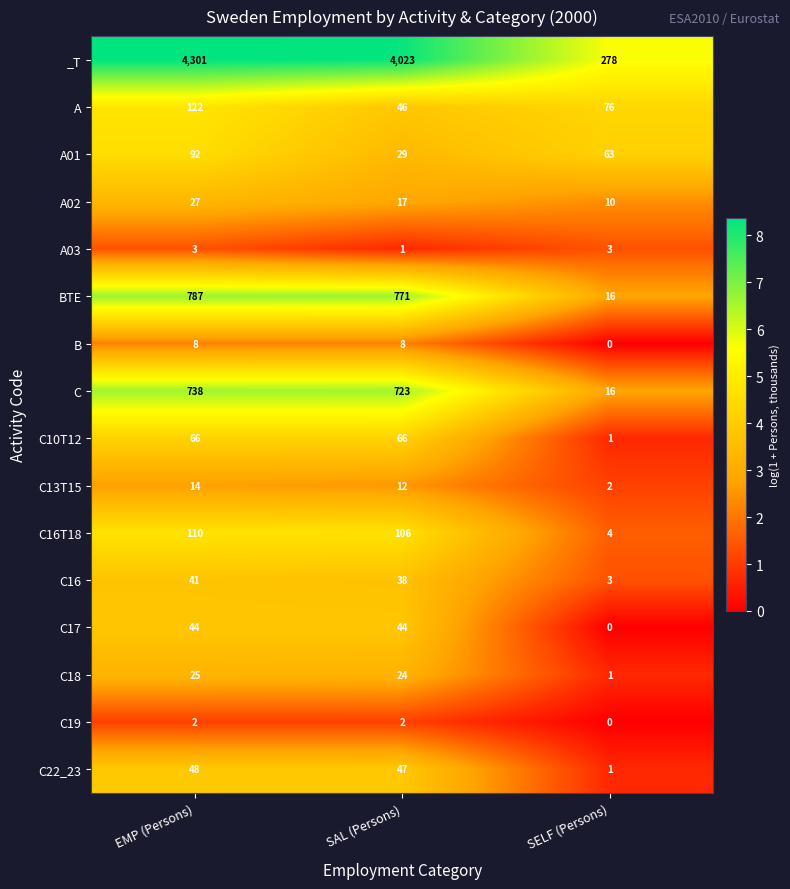

At which label is C16T18 closest to 57?

SAL (Persons)